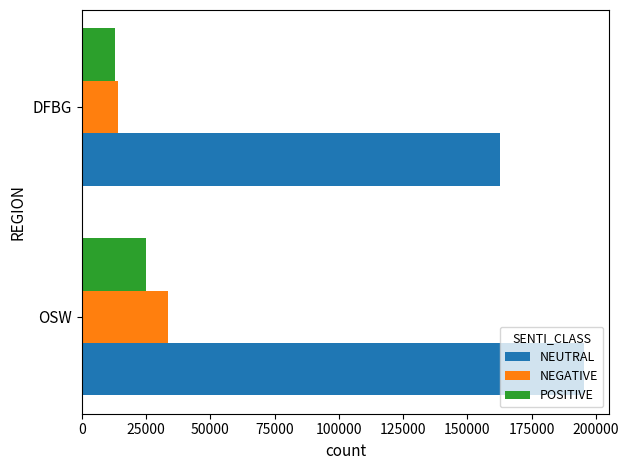

At which category does the chart reach its minimum across all series?

DFBG